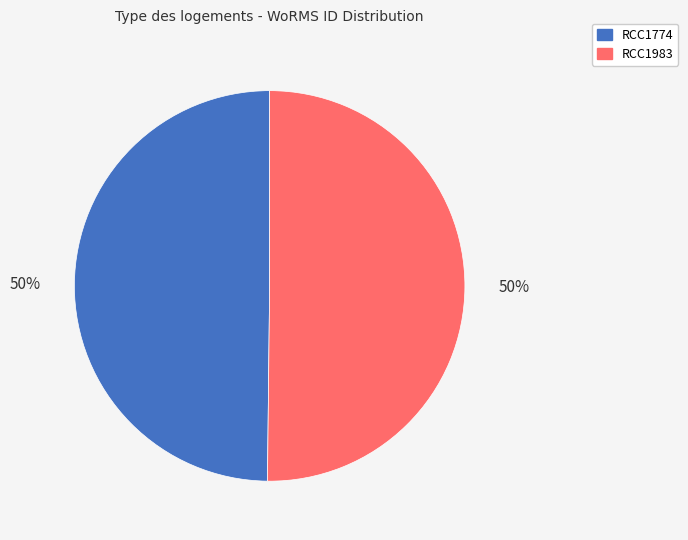

To the nearest percent, what portion does RCC1774 represent?

50%